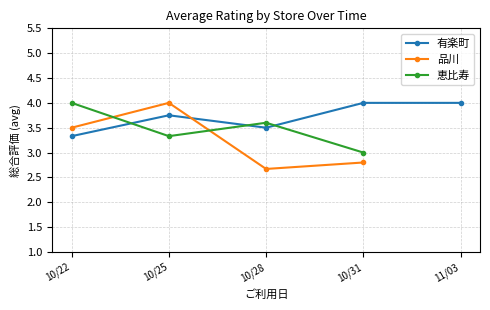

True or false: 品川 and 恵比寿 cross at least once.

True